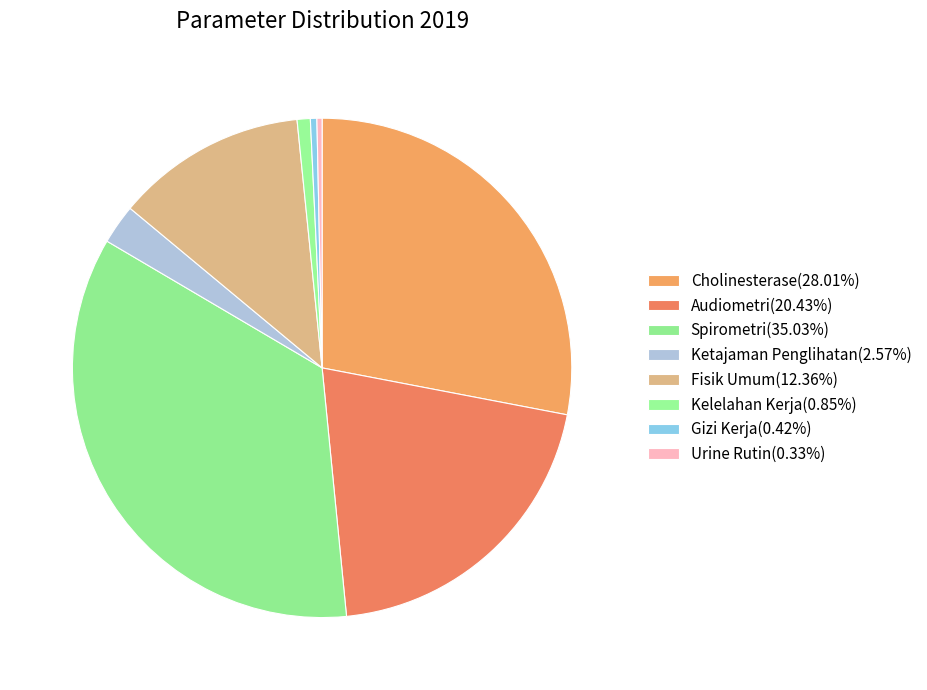

How many segments does this pie chart have?

8